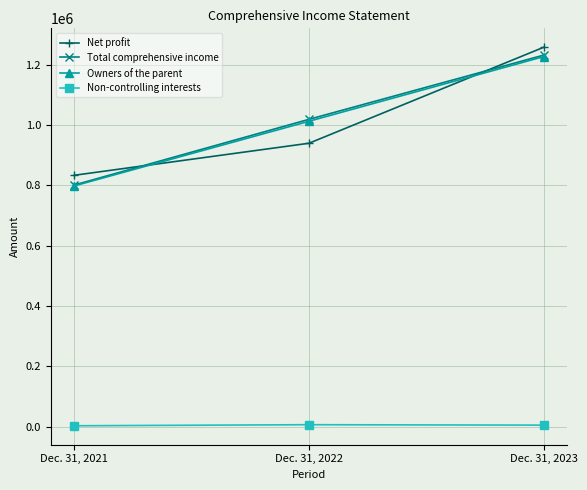

What is the value of the Total comprehensive income point at the 3rd from the left?

1231422